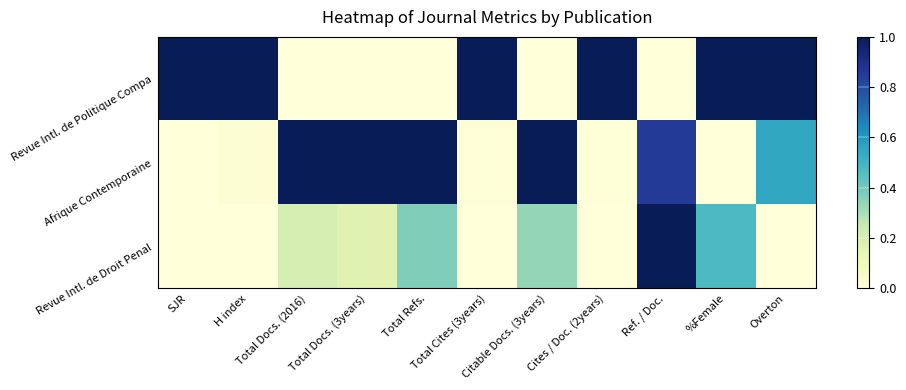

Which series has the largest total across all categories?

Revue Intl. de Politique Compa